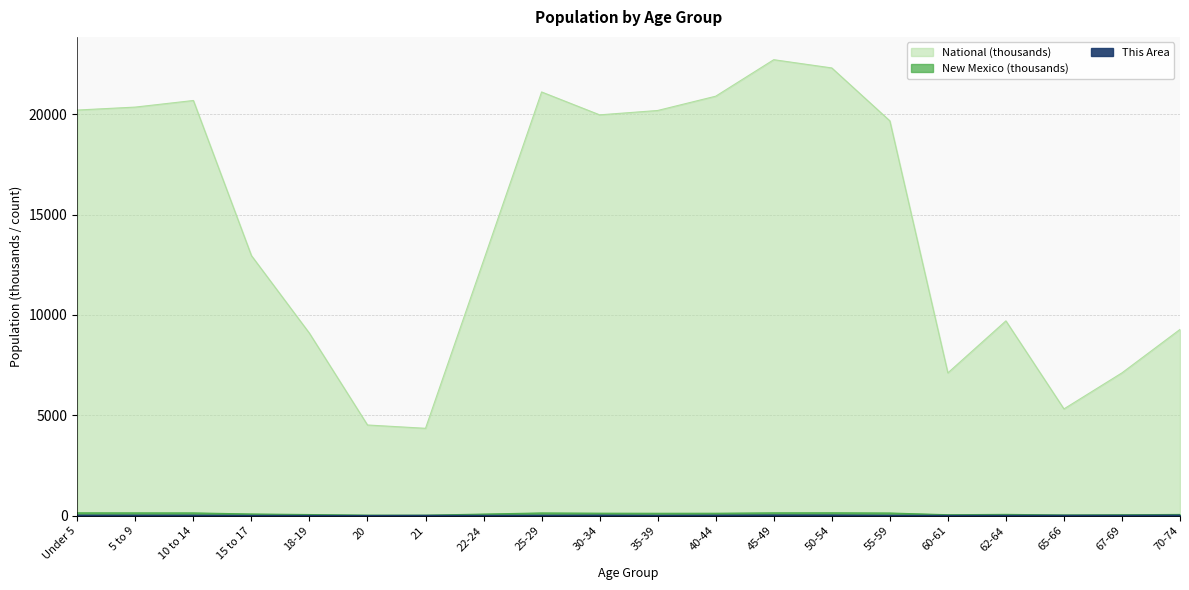

What is the difference between the highest and lowest values at 35-39?

20170.6